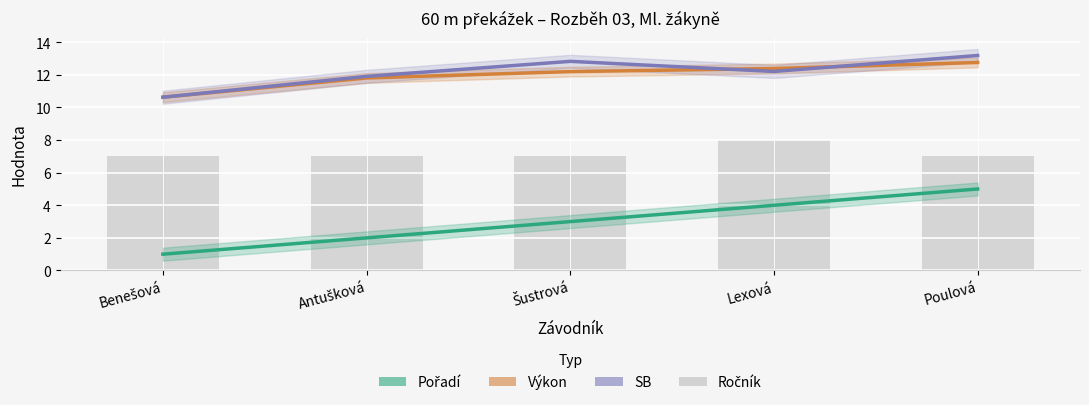

At how many categories does at least one series exceed 7?

5